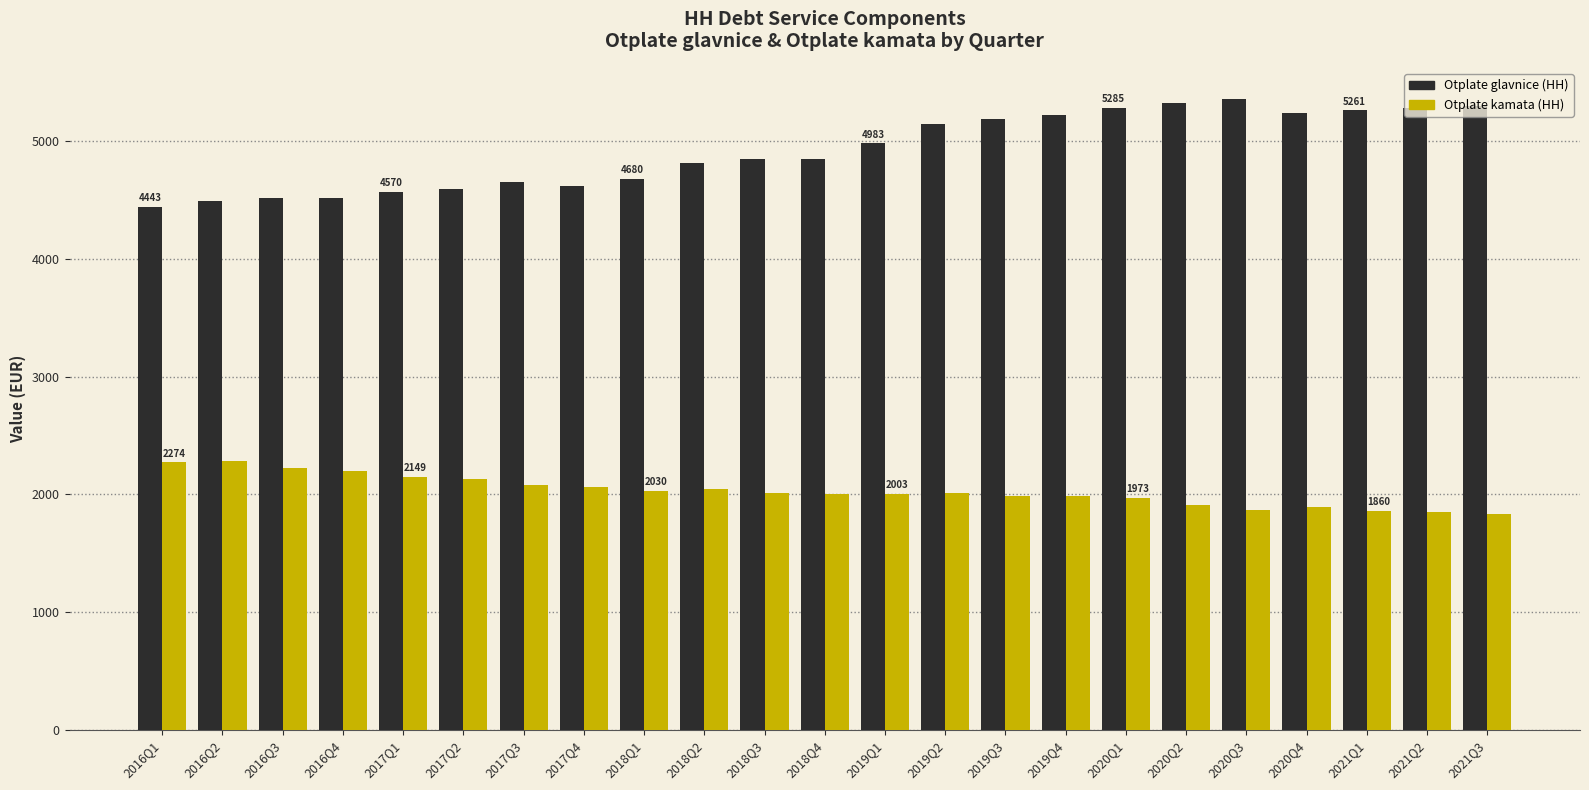

What is the label of the 20th bar from the right?

2016Q4